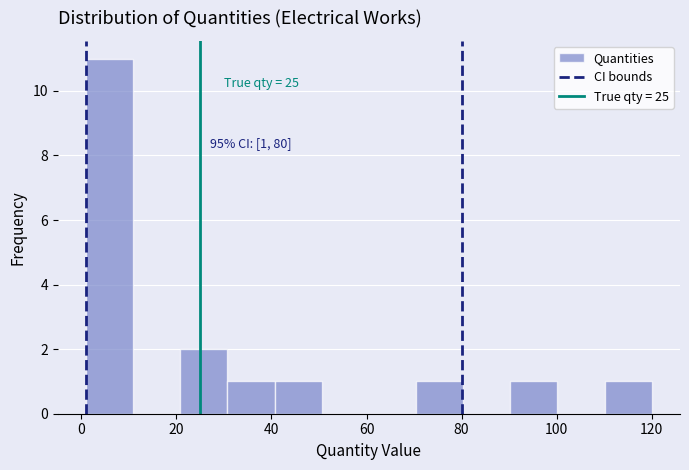

Which range on the x-axis has the tallest bar?

2 to 10